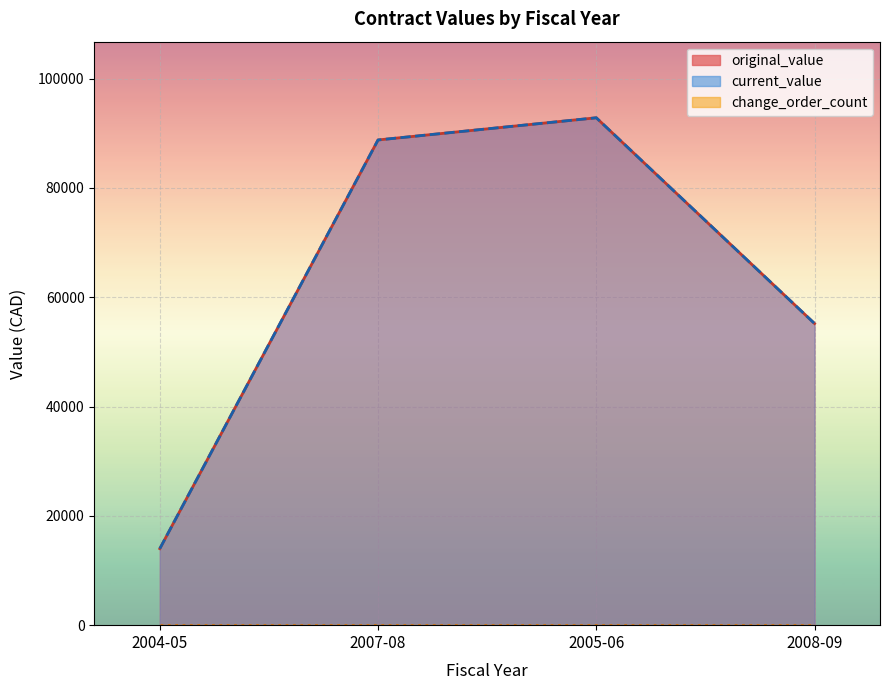

What is the difference between the highest and lowest values at 2007-08?

88770.0